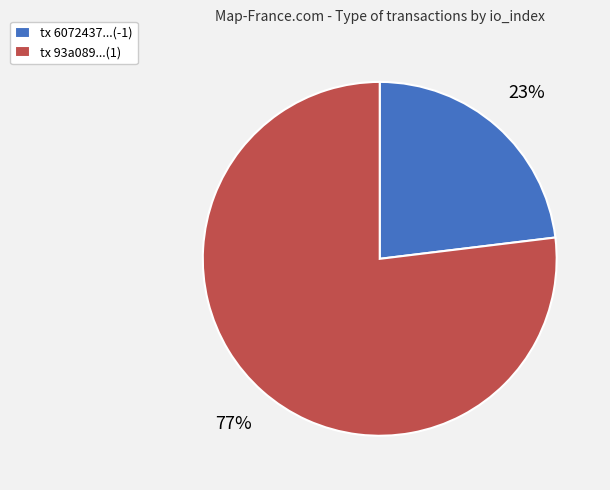

To the nearest percent, what is the difference between the largest and smallest slice percentages?

54%